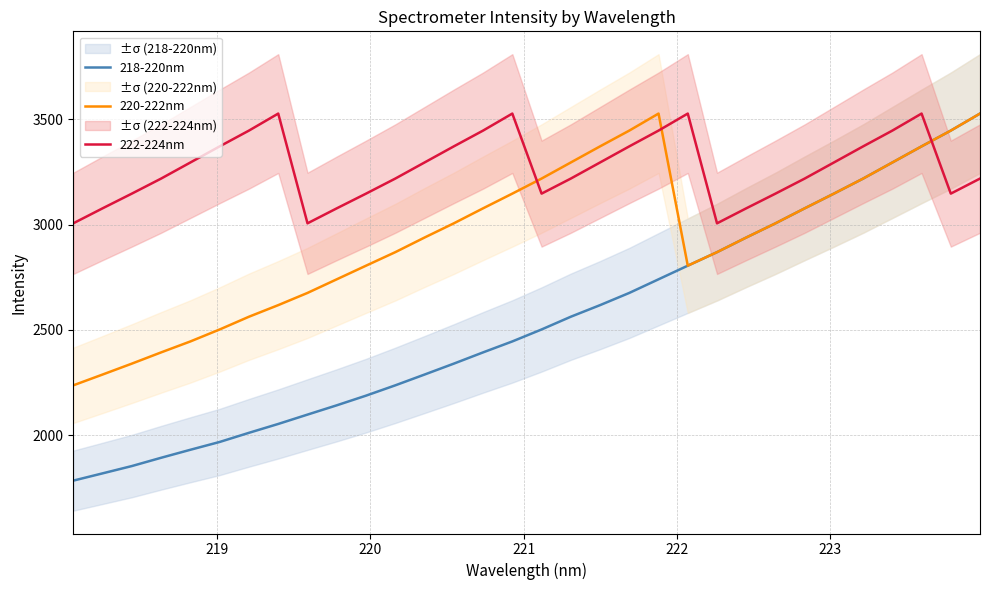

At how many categories does at least one series exceed 3475?

6